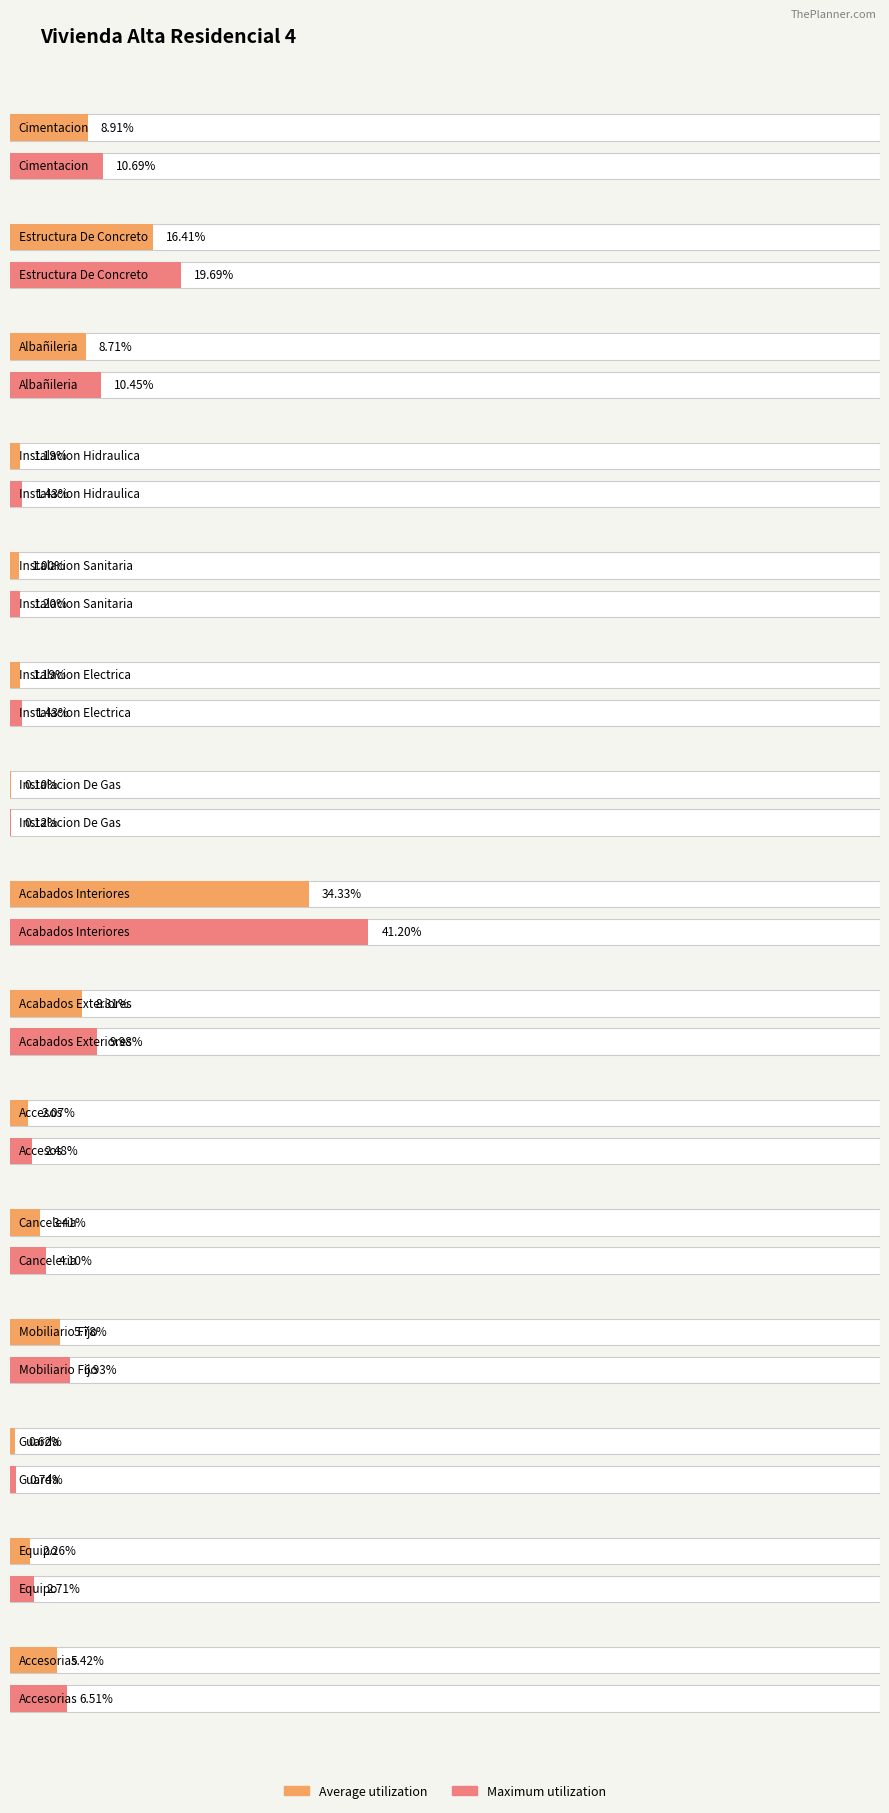

Reading left to right, extract all data points from this chart.

Cimentacion=0.1	Estructura De Concreto=0.2	Albañileria=0.1	Instalacion Hidraulica=0.0	Instalacion Sanitaria=0.0	Instalacion Electrica=0.0	Instalacion De Gas=0.0	Acabados Interiores=0.3	Acabados Exteriores=0.1	Accesos=0.0	Canceleria=0.0	Mobiliario Fijo=0.1	Guarda=0.0	Equipo=0.0	Accesorias=0.1